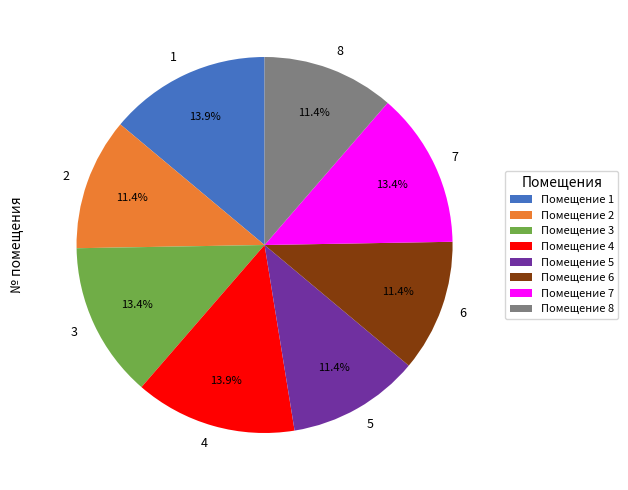

How much of the chart is everything except 5?

88.6%